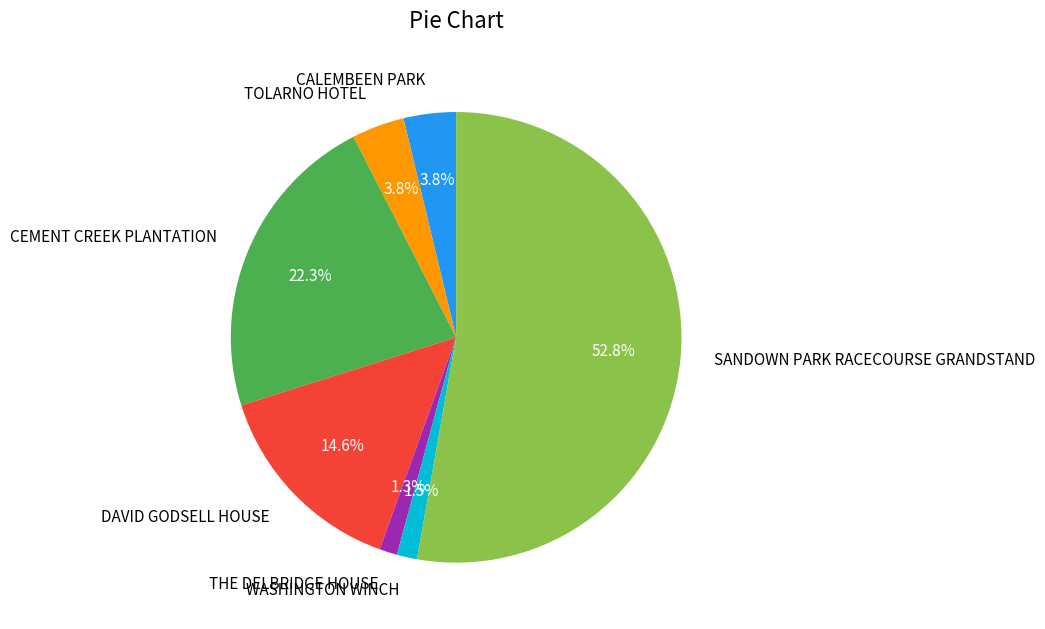

How many segments does this pie chart have?

7